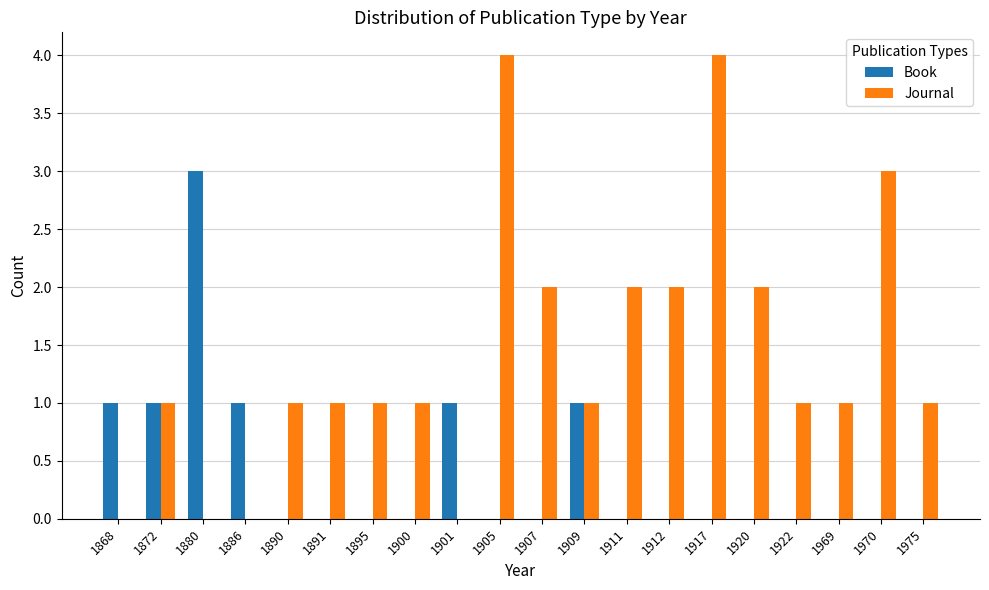

What is the highest value of the Journal series?

4